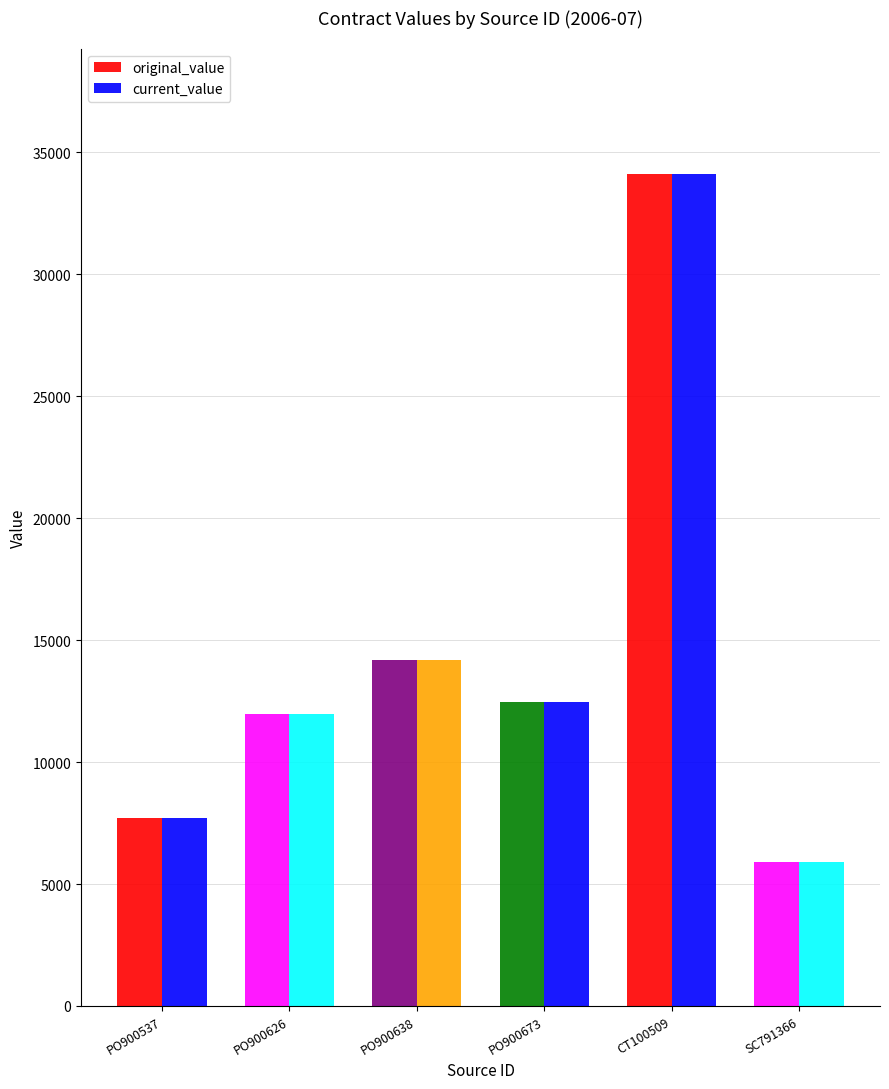

What is the average value of the original_value series?

14390.2